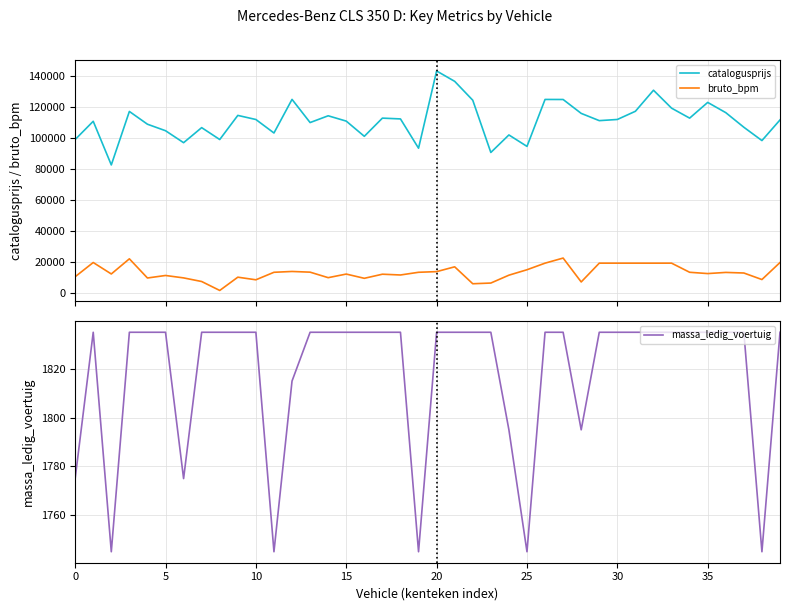

What value does the bruto_bpm series have at 24, to the nearest 10?

11590